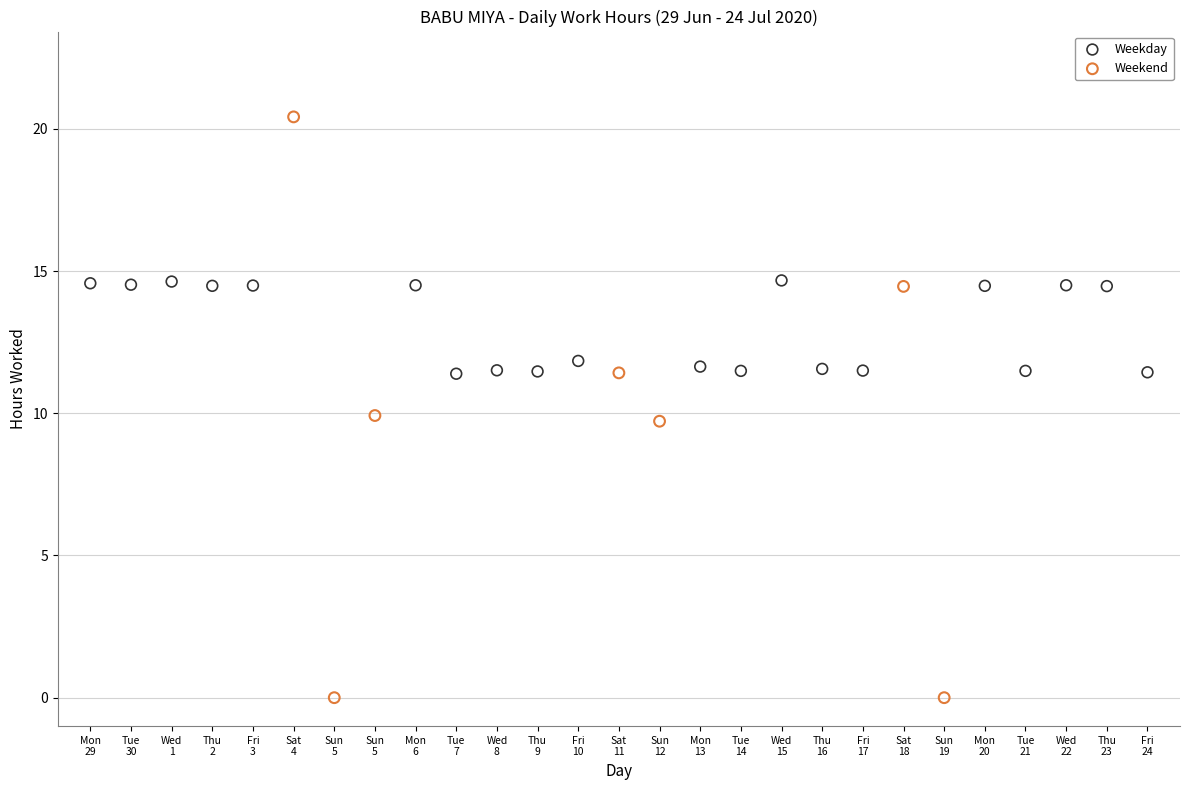

Which series reaches the minimum Y coordinate?

Weekend